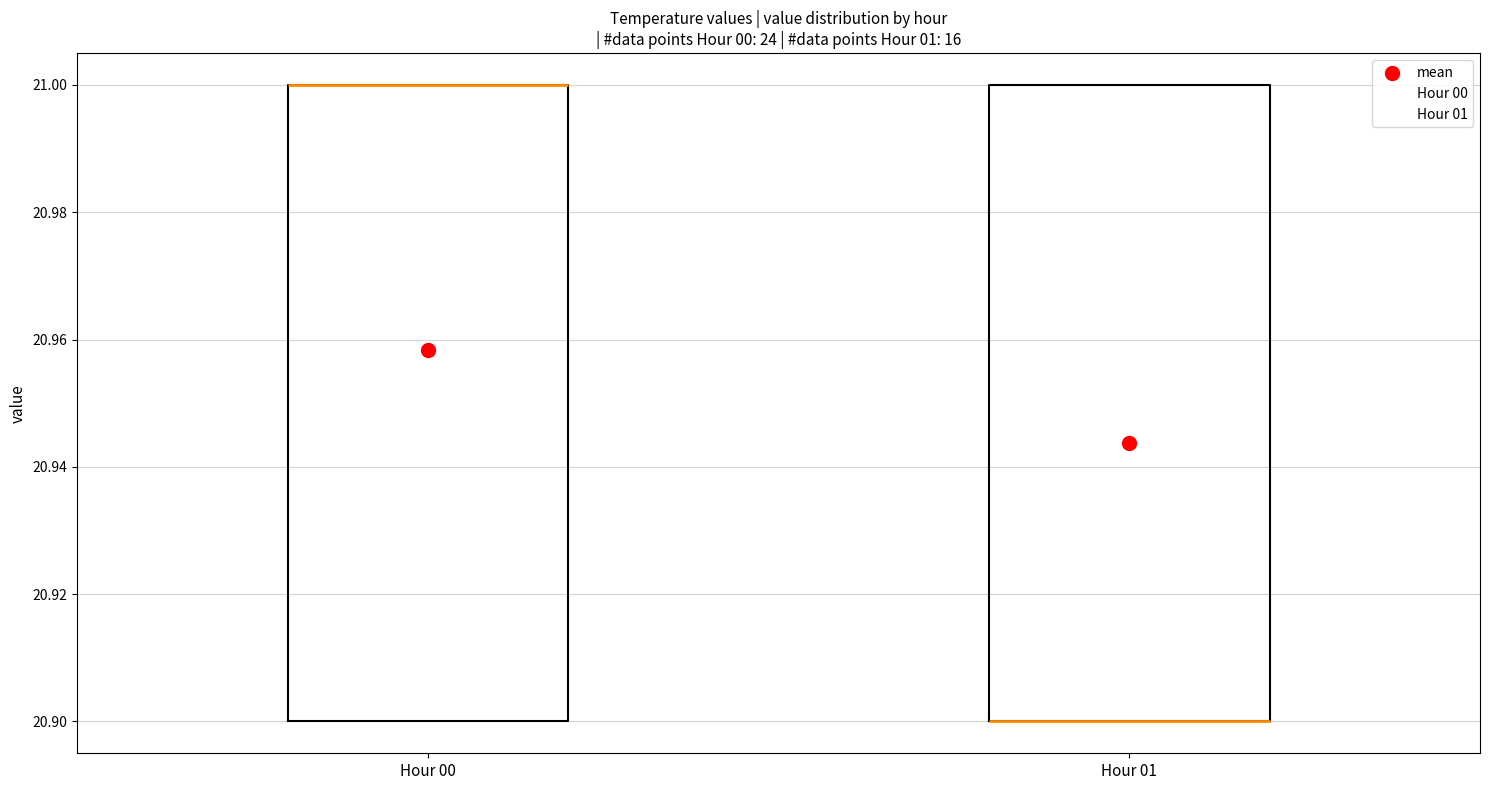

Reading left to right, read every box against the y-axis: the position of its median line, the range the box covers, and the ends of its whiskers. The values are not printed on the chart, so give them approximately, as read against the axis.

Hour 00: median 21.0 (drawn on the box's upper edge), box 20.9 to 21.0, whiskers 20.9 to 21.0
Hour 01: median 20.9 (drawn on the box's lower edge), box 20.9 to 21.0, whiskers 20.9 to 21.0